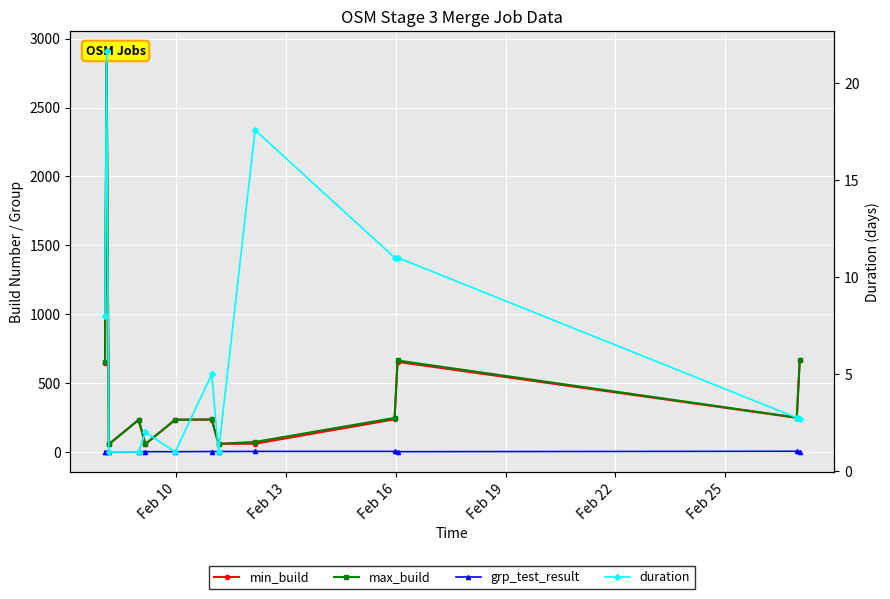

What is the sum of all max_build values?

6339.0